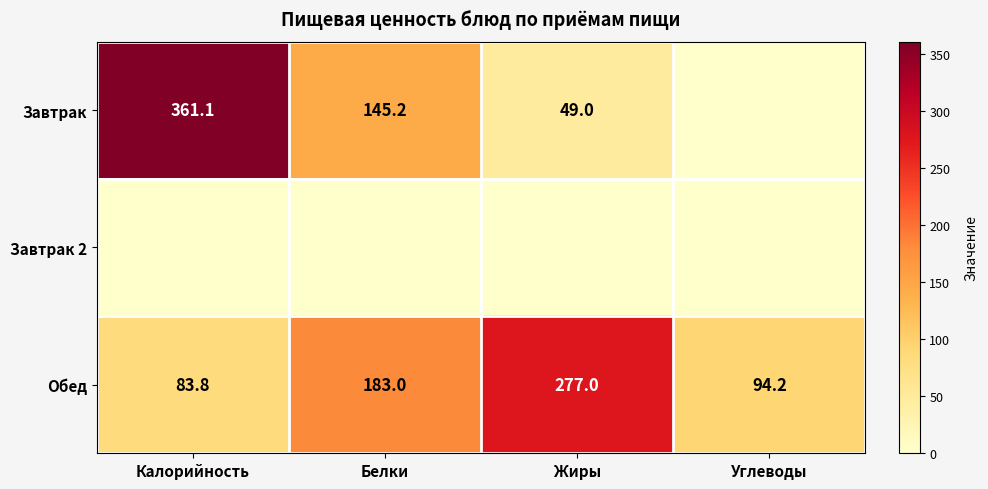

The value of Завтрак at Калорийность is 361.1. True or false?

True